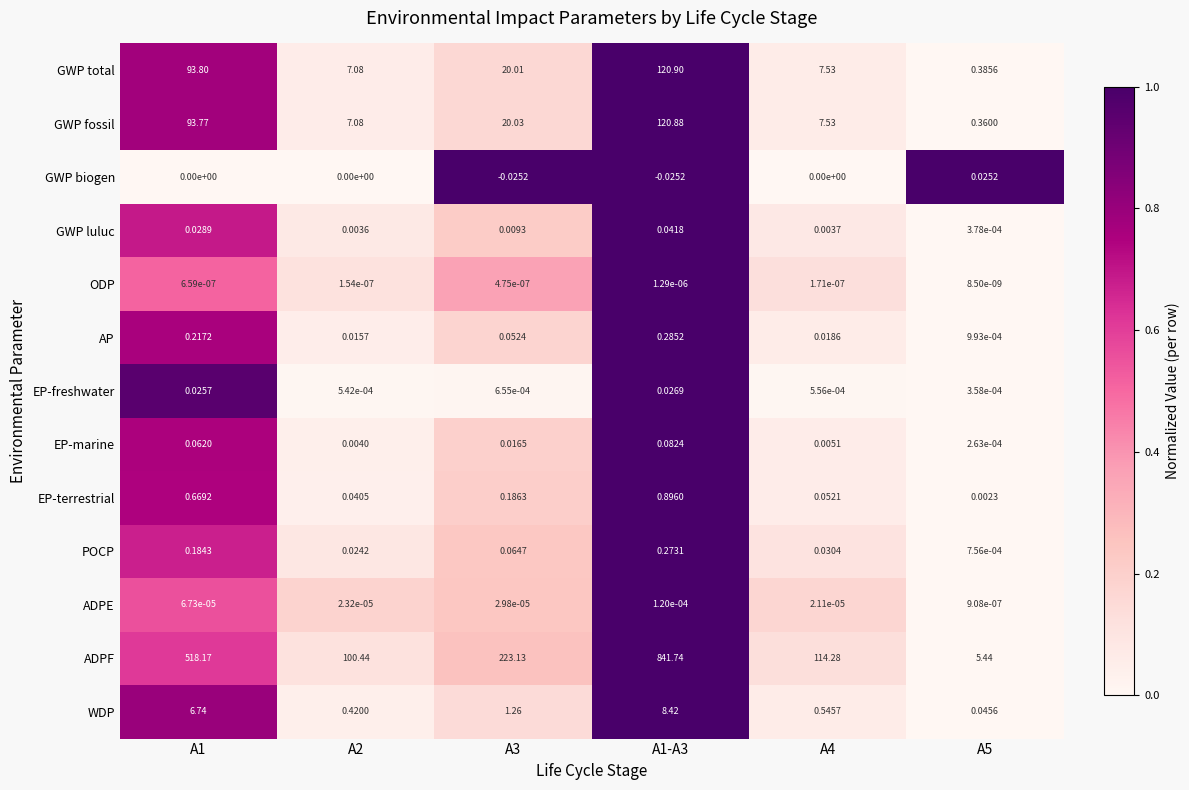

What is the spread (max minus min) of values at A1?

518.2